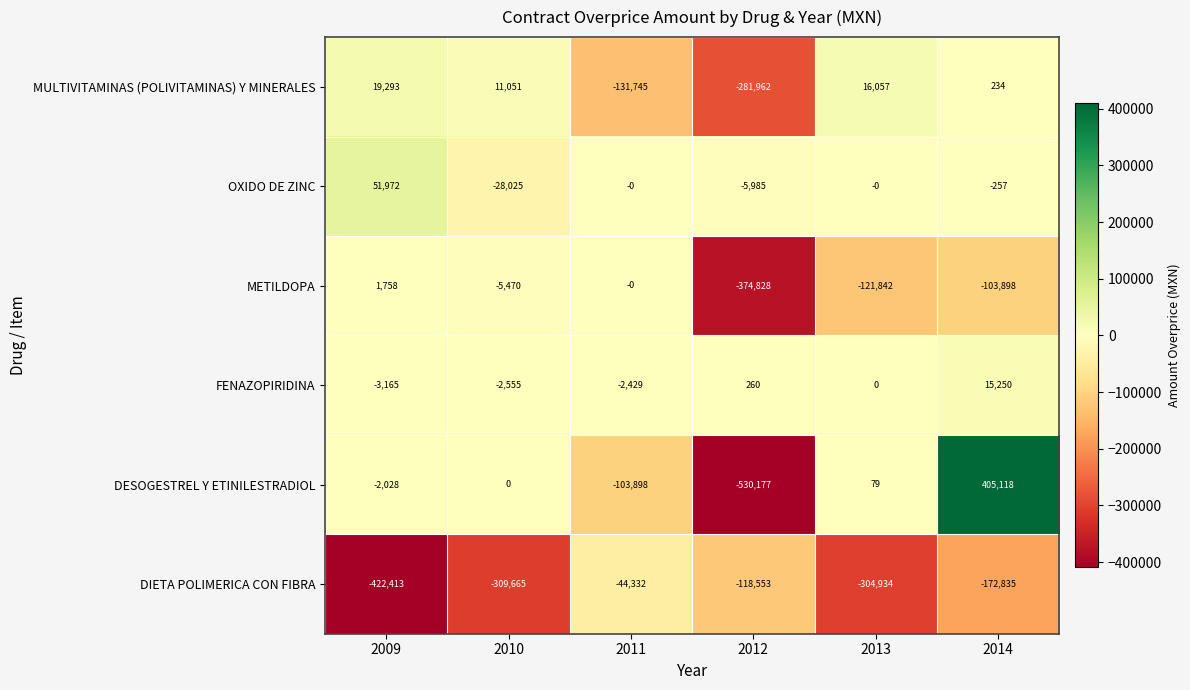

How many positive values does the MULTIVITAMINAS (POLIVITAMINAS) Y MINERALES series have?

4